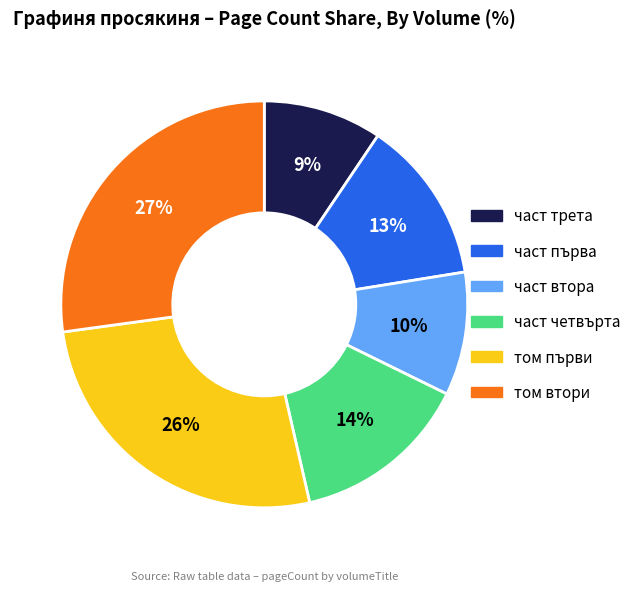

Does any single category account for the majority?

No